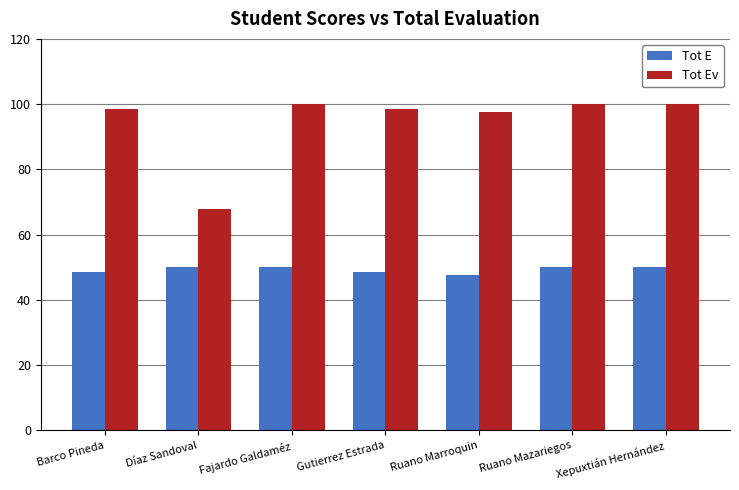

What is the difference between the second highest and second lowest values in the Tot Ev series?

2.5